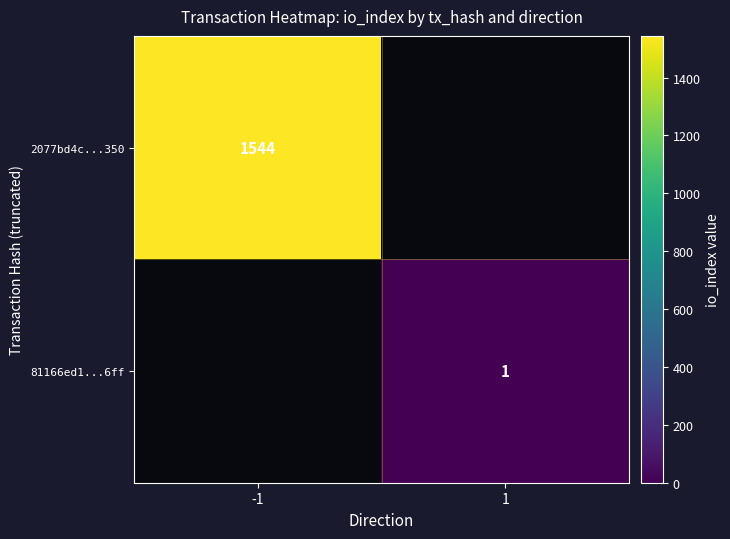

The value of 2077bd4c...350 at -1 is 2594. True or false?

False